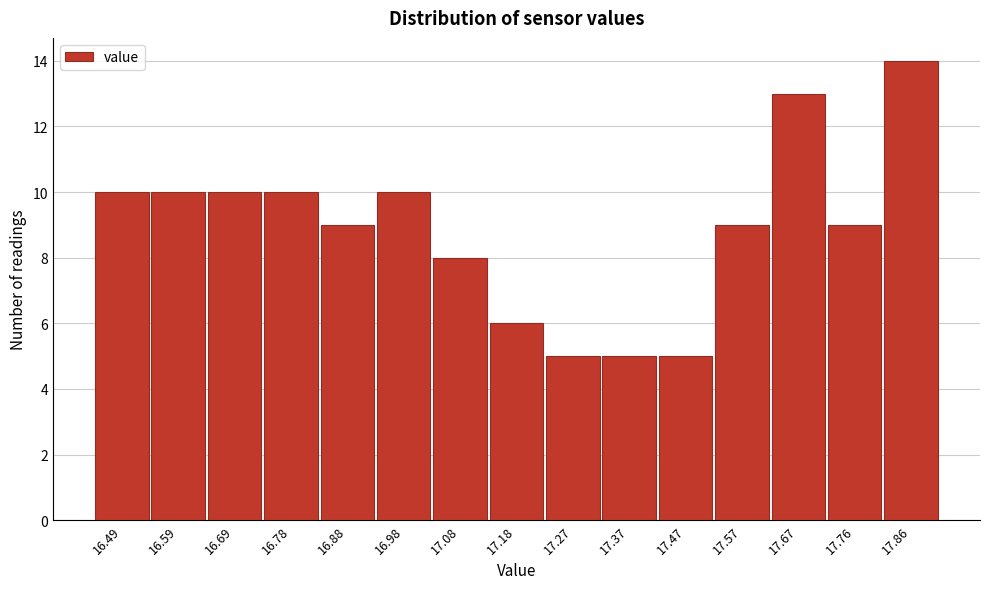

Reading left to right, extract all data points from this chart.

16.49=10	16.59=10	16.69=10	16.78=10	16.88=9	16.98=10	17.08=8	17.18=6	17.27=5	17.37=5	17.47=5	17.57=9	17.67=13	17.76=9	17.86=14